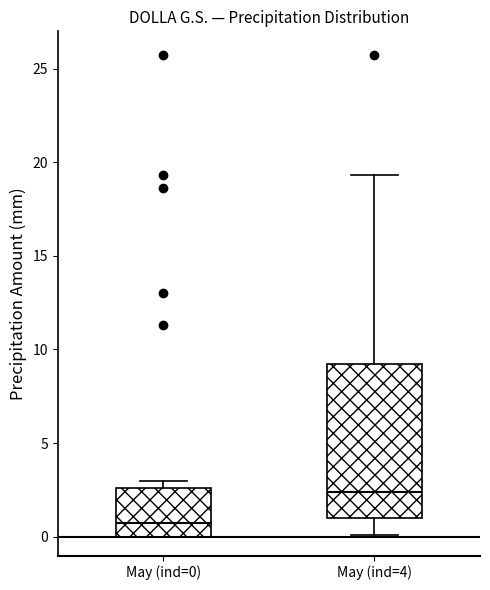

Reading left to right, read every box against the y-axis: the position of its median line, the range the box covers, and the ends of its whiskers. The values are not printed on the chart, so give them approximately, as read against the axis.

May (ind=0): median 1.0, box 0.0 to 2.5, whiskers 0.0 to 3.0
May (ind=4): median 2.5, box 1.0 to 9.0, whiskers 0.0 to 19.5